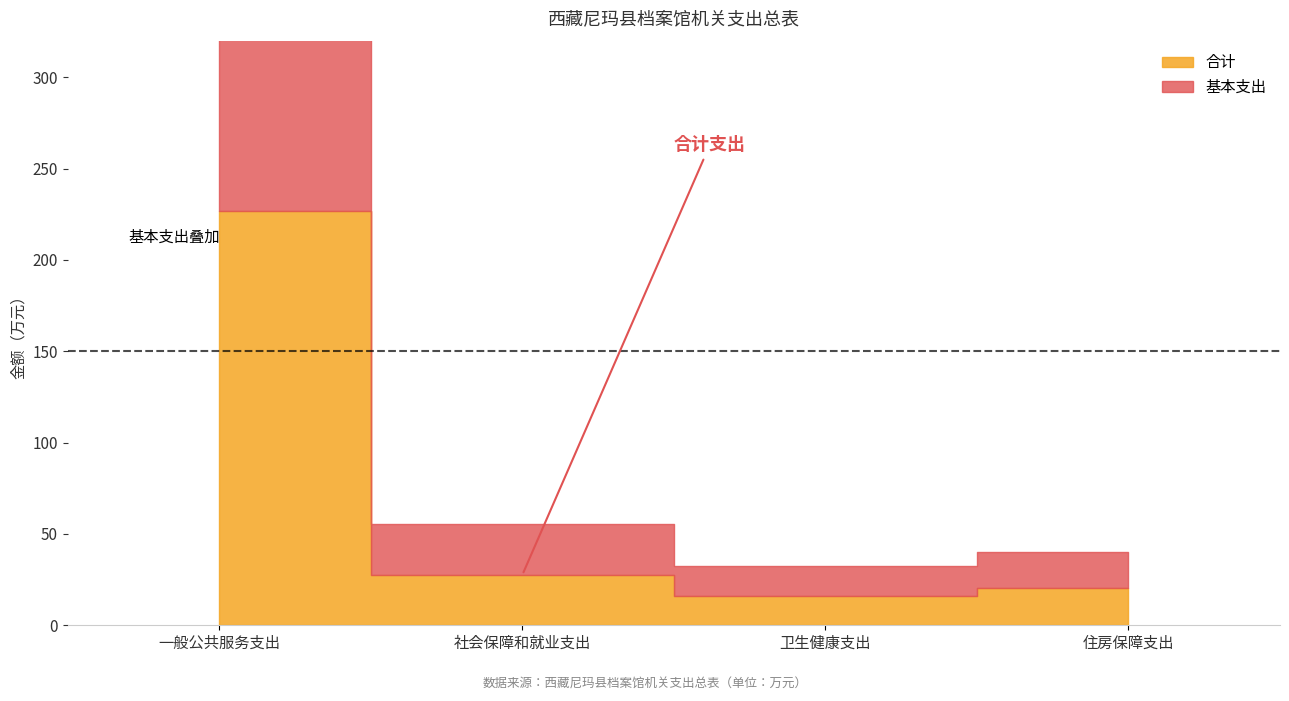

List the series in order of their peak value, highest first.

合计, 基本支出